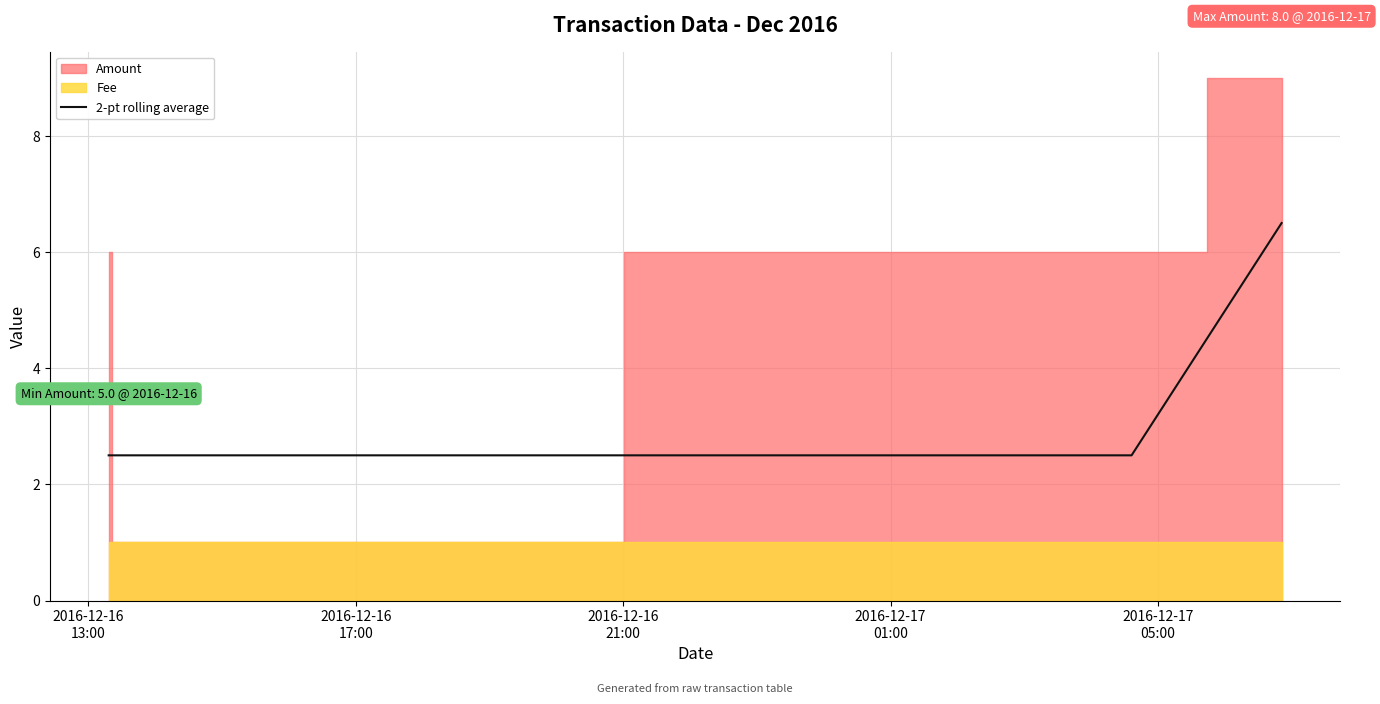

Does the chart display data point markers on the line(s)?

No